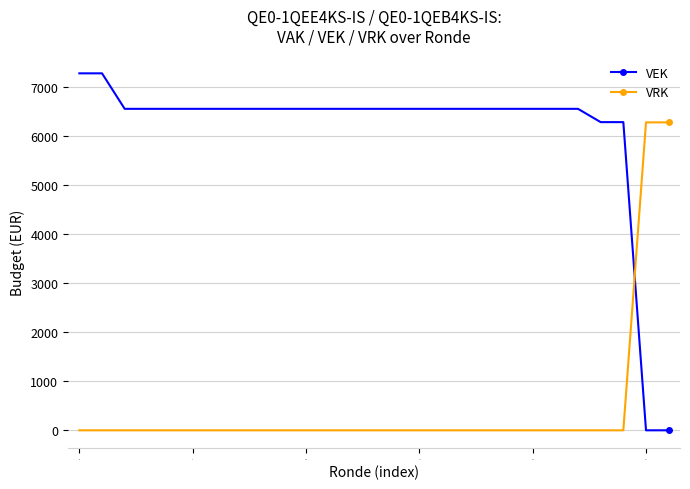

How many intersections are there between VEK and VRK?

1